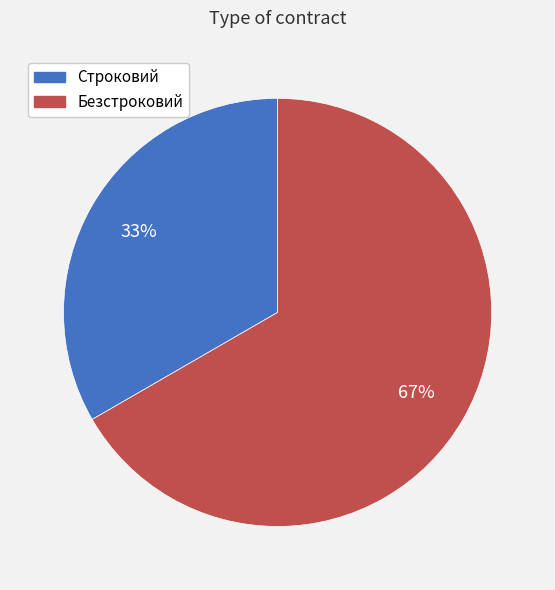

To the nearest percent, what is the combined percentage of Строковий and Безстроковий?

100%